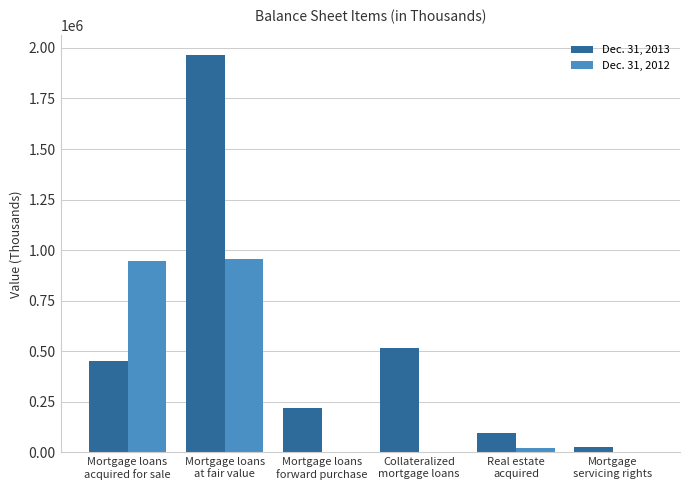

How many groups of bars are there?

6